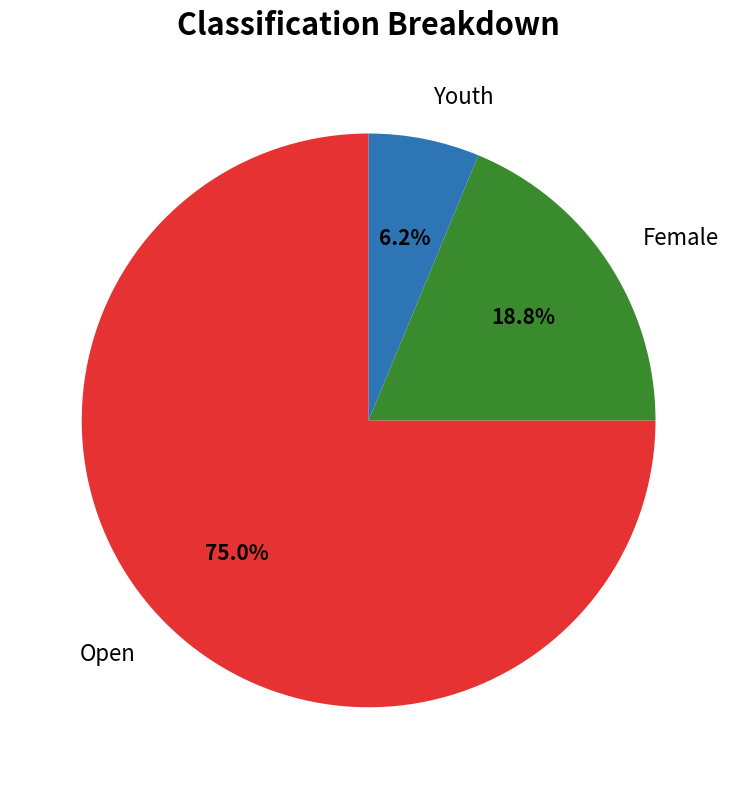

Is the sum of Female and Youth greater than half?

No